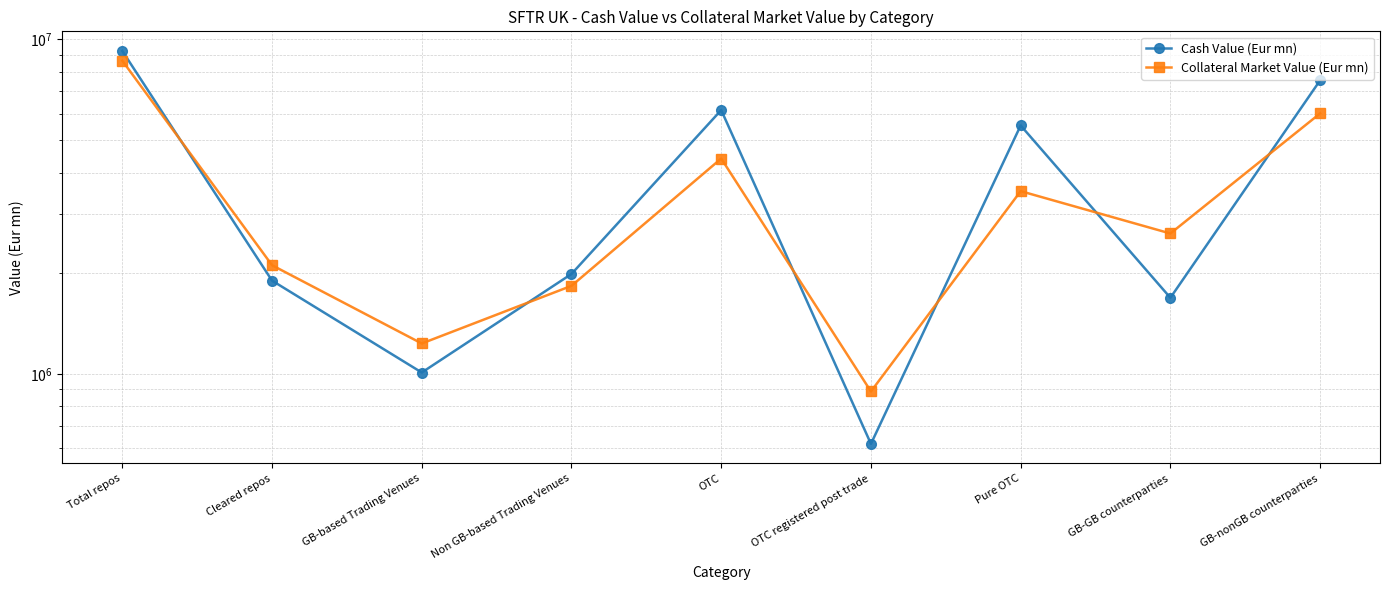

Between which two adjacent categories do Cash Value (Eur mn) and Collateral Market Value (Eur mn) first intersect?

Total repos and Cleared repos